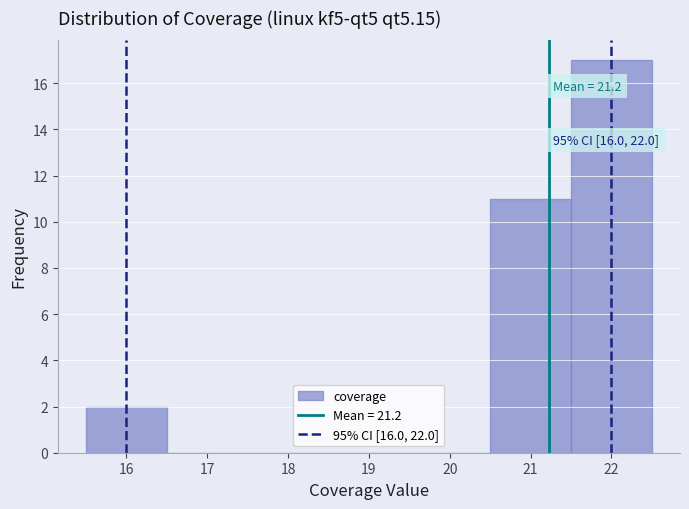

Which range on the x-axis has the tallest bar?

21.5 to 22.5